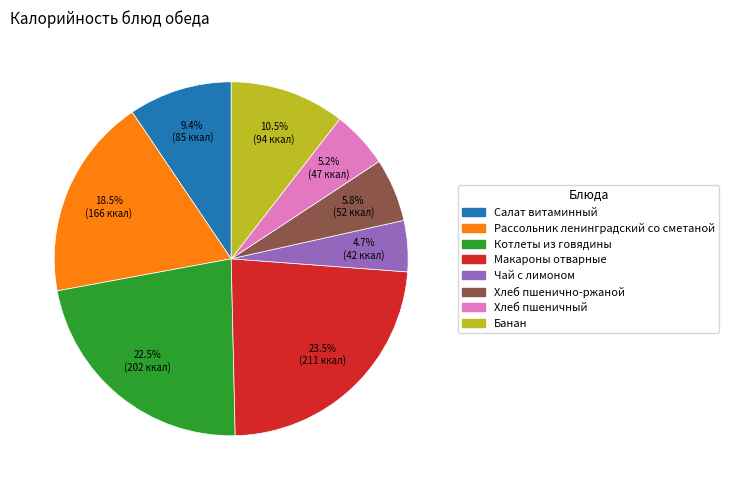

Which category has the smallest portion of the pie?

Чай с лимоном